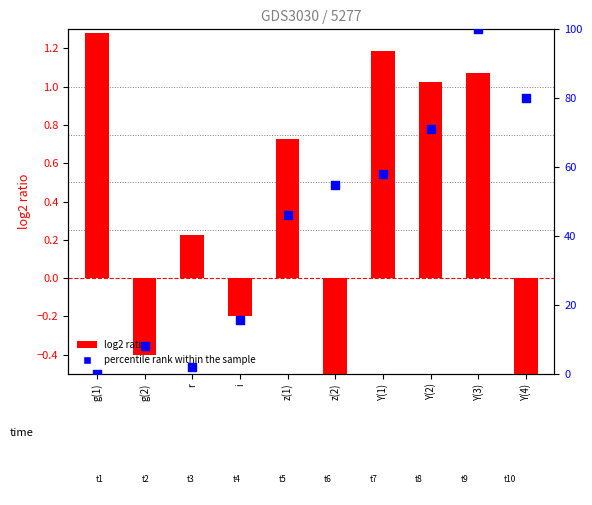

What is the change in value from z(1) to Y(1)?

+11.8